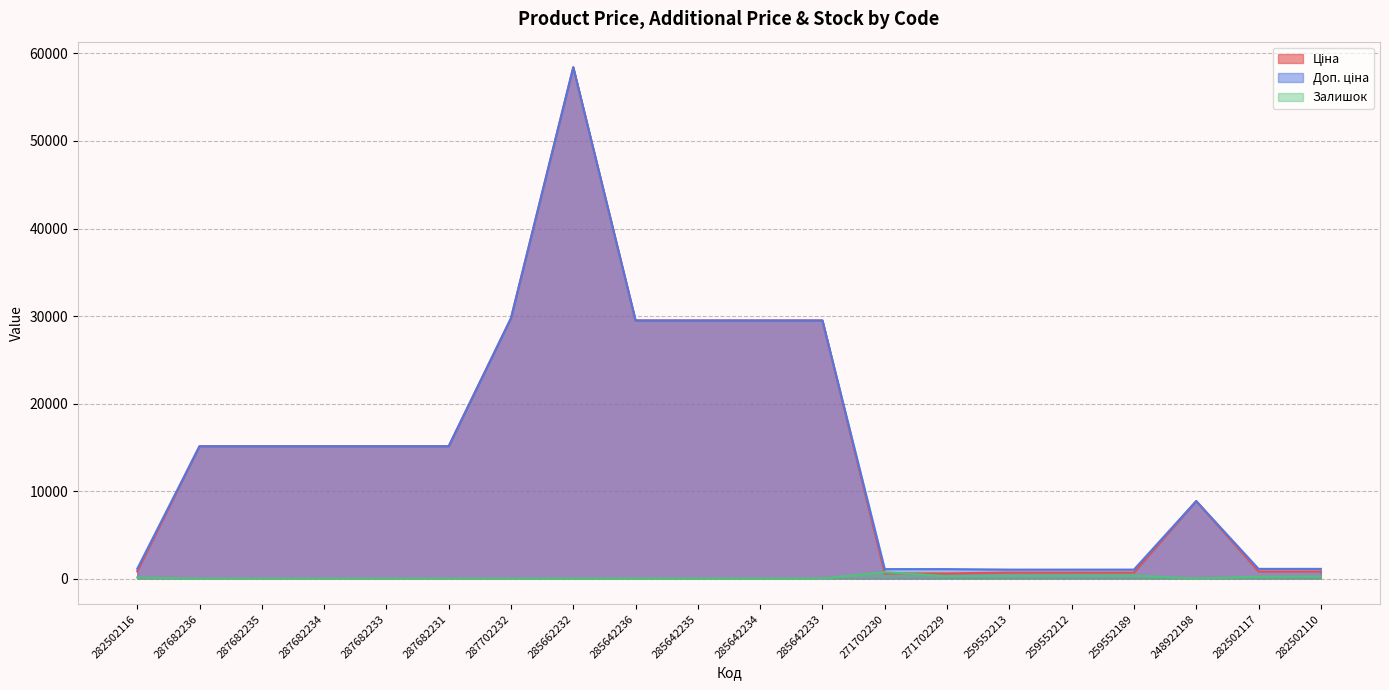

Does the chart have visible grid lines?

Yes